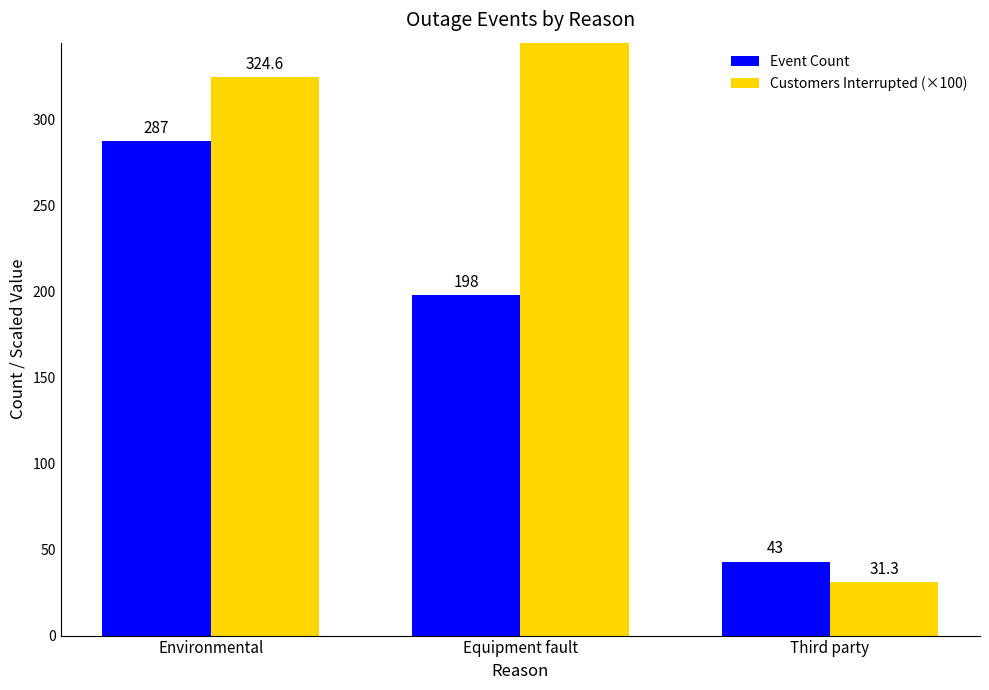

What is the total value across all series at Environmental?

611.6